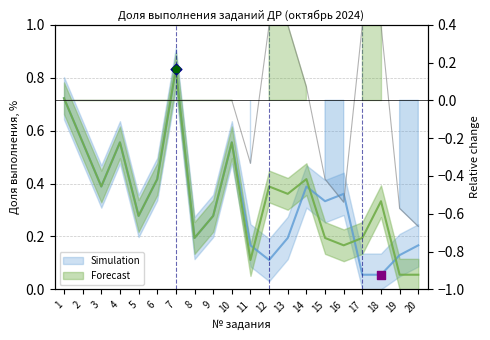

What are all the series names shown in the legend?

Simulation, Forecast